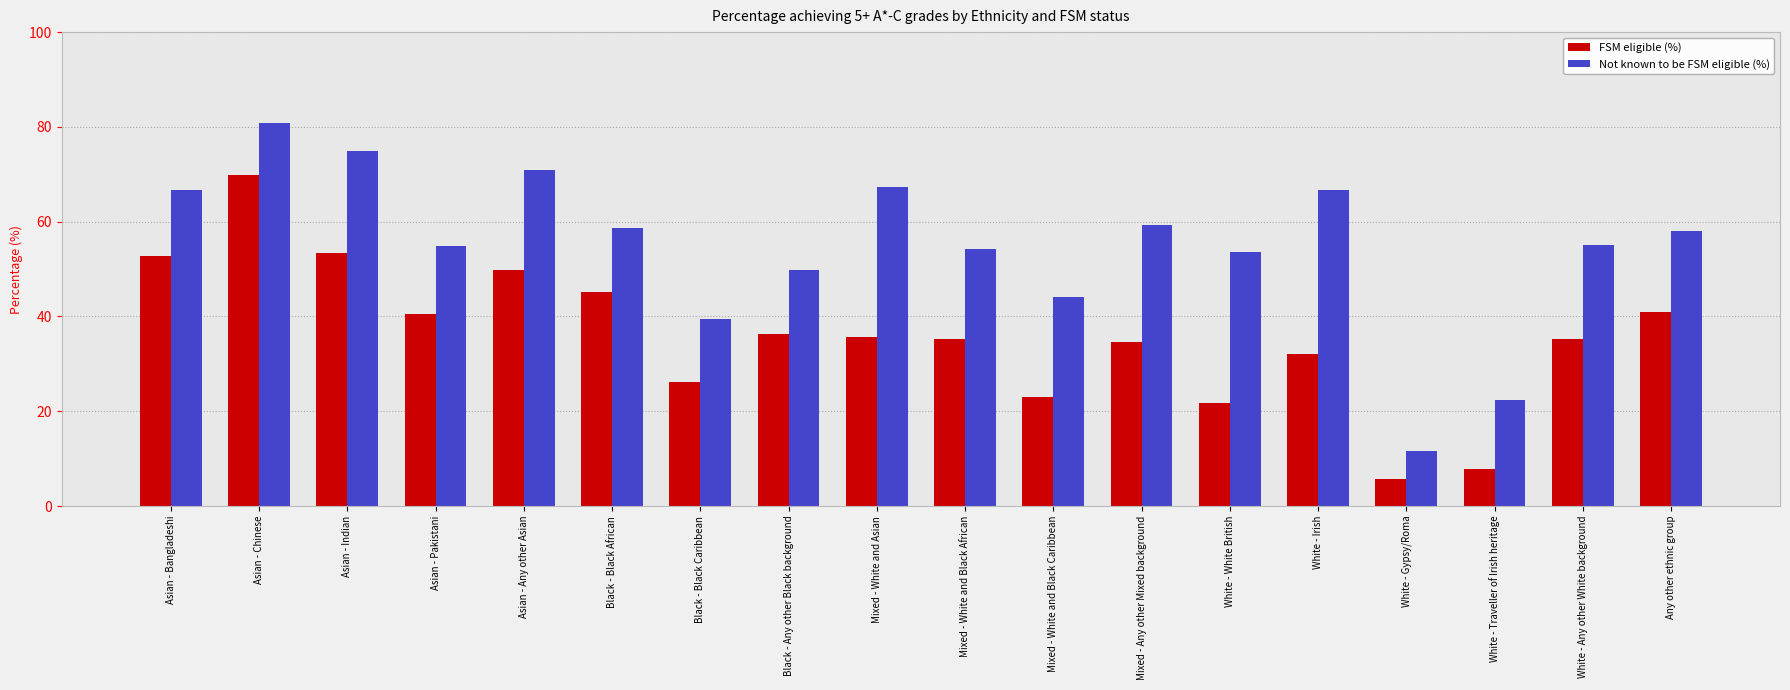

At Any other ethnic group, list the series in order from largest to smallest.

Not known to be FSM eligible (%), FSM eligible (%)